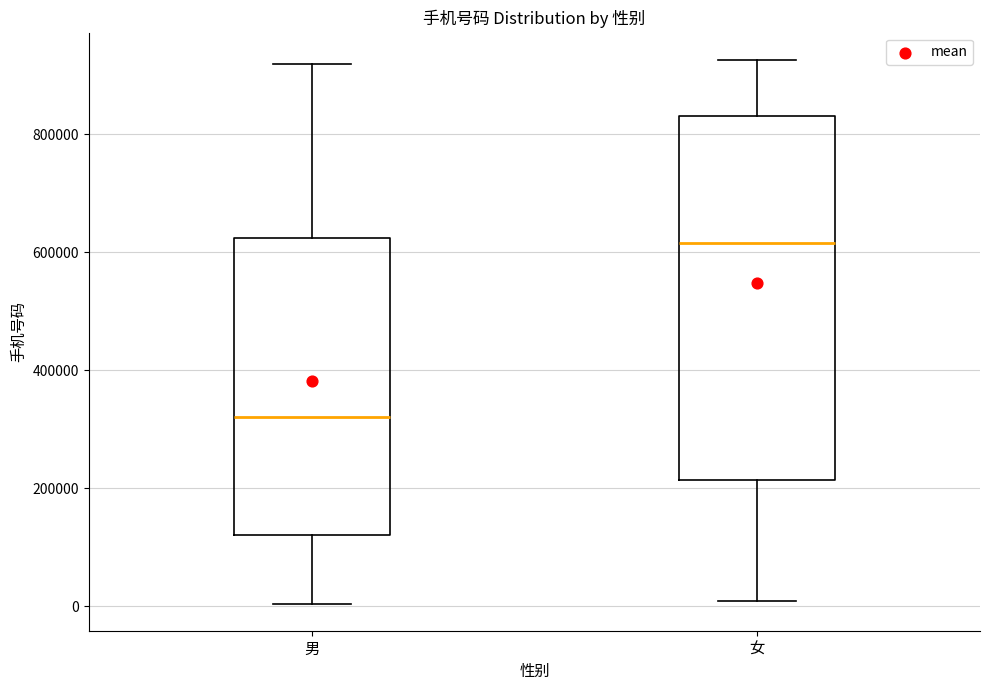

Where is the lower edge of the box for 女 on the y-axis? The values are not printed on the chart, so give them approximately, as read against the axis.

220000